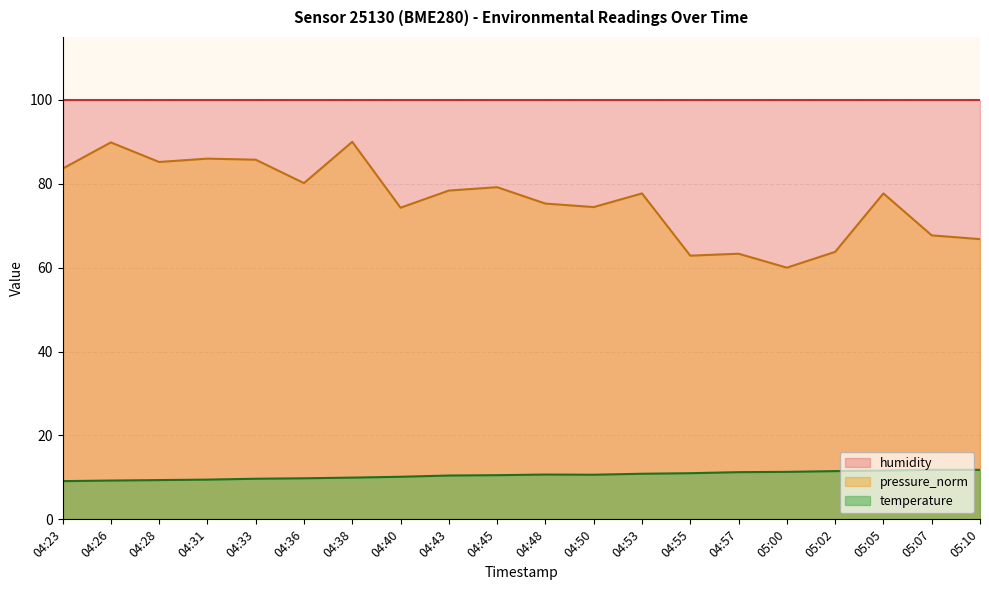

What is the average value of the temperature series?

10.5